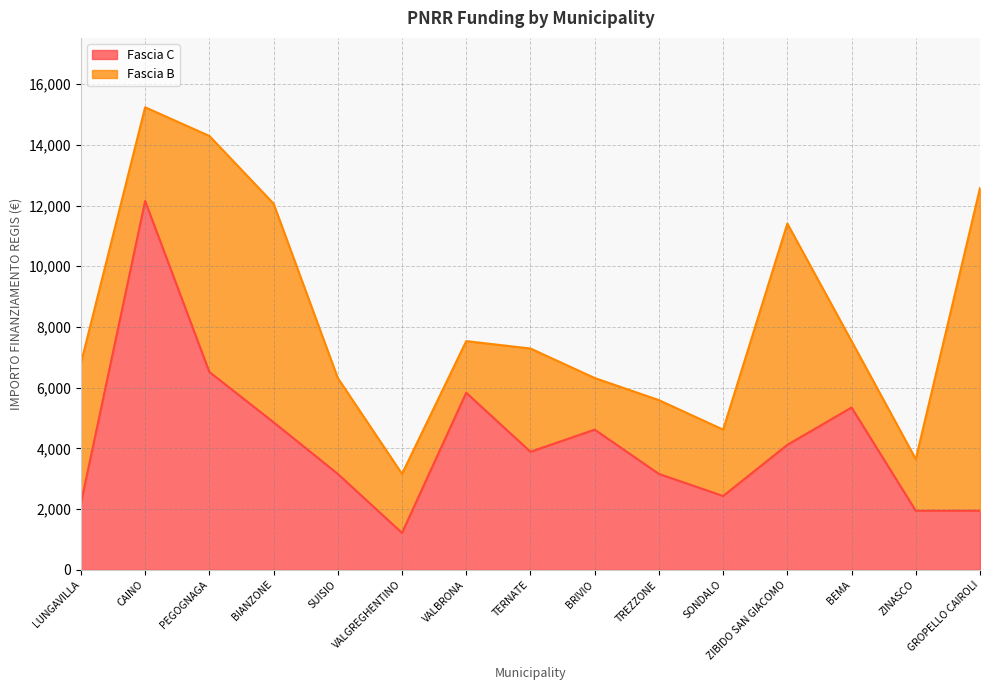

The value of Fascia C at VALGREGHENTINO is 1215. True or false?

True